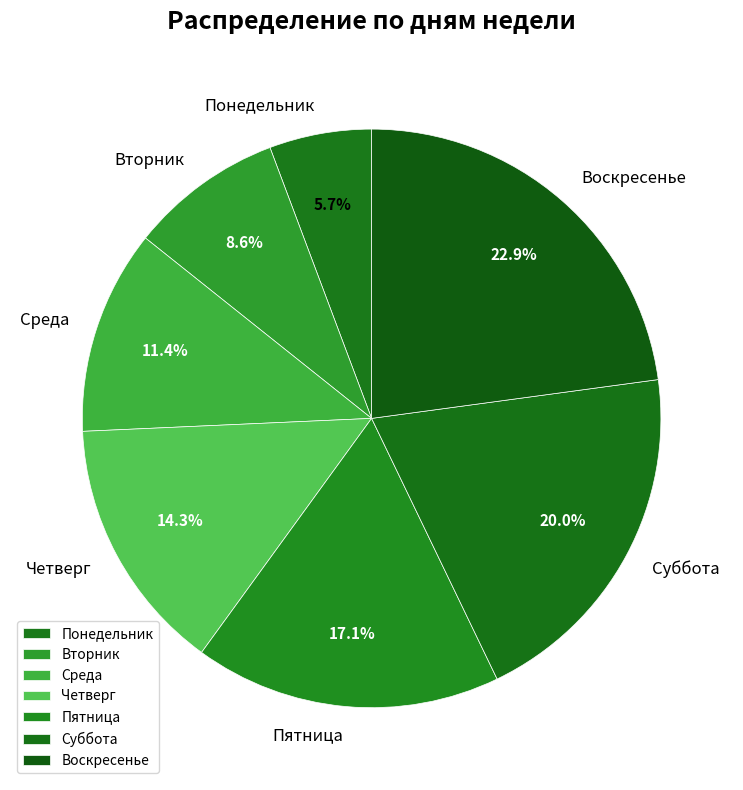

What is the smallest slice in the pie chart?

Понедельник